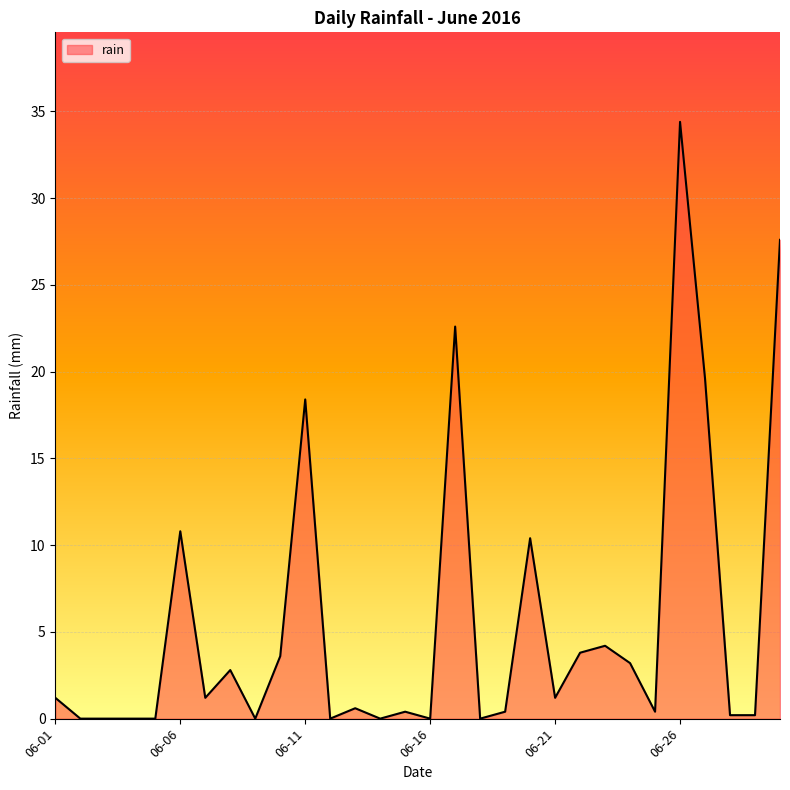

What is the greatest value displayed?

34.4